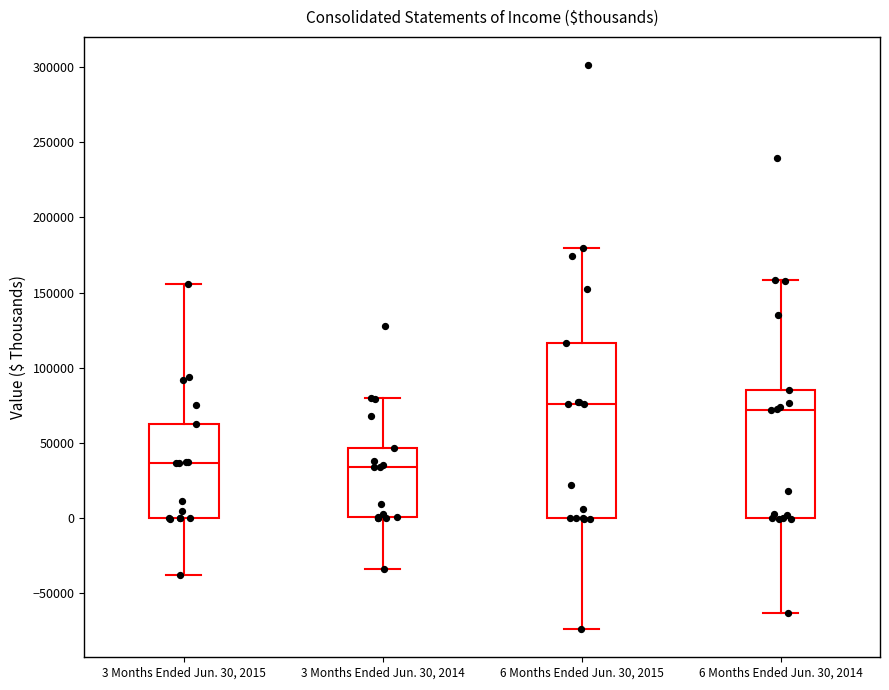

Reading left to right, read every box against the y-axis: the position of its median line, the range the box covers, and the ends of its whiskers. The values are not printed on the chart, so give them approximately, as read against the axis.

3 Months Ended Jun. 30, 2015: median 35000, box 0 to 65000, whiskers -40000 to 155000
3 Months Ended Jun. 30, 2014: median 35000, box 0 to 45000, whiskers -35000 to 80000
6 Months Ended Jun. 30, 2015: median 75000, box 0 to 115000, whiskers -75000 to 180000
6 Months Ended Jun. 30, 2014: median 70000, box 0 to 85000, whiskers -65000 to 160000